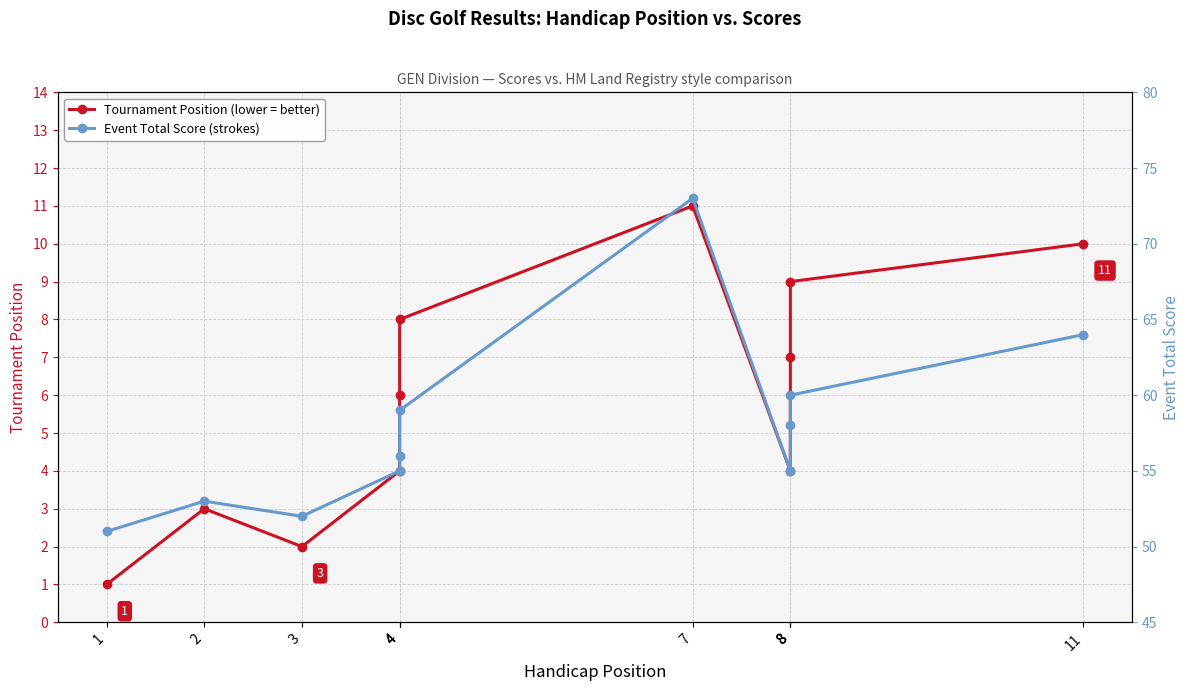

True or false: Event Total Score (strokes) has a value of 58 at 8.

True